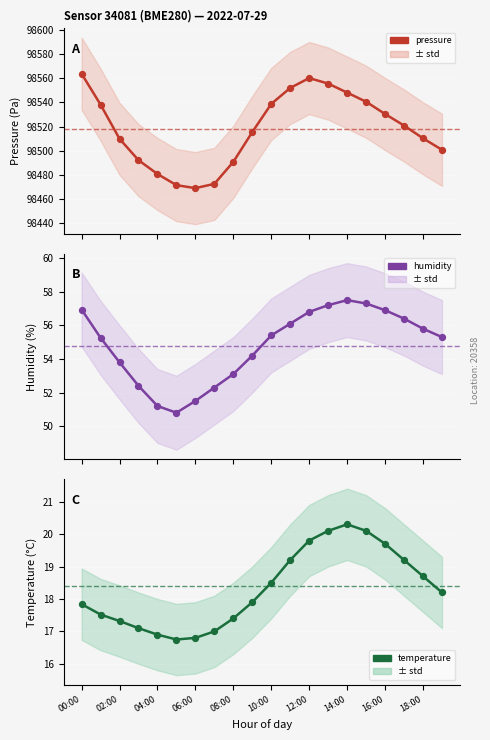

Is the value of temperature at 17 greater than the value of humidity at 12:00?

No